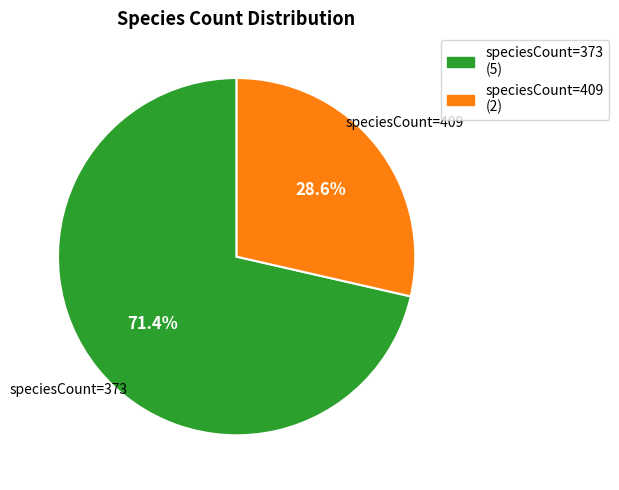

Is there any slice that represents more than half of the pie?

Yes